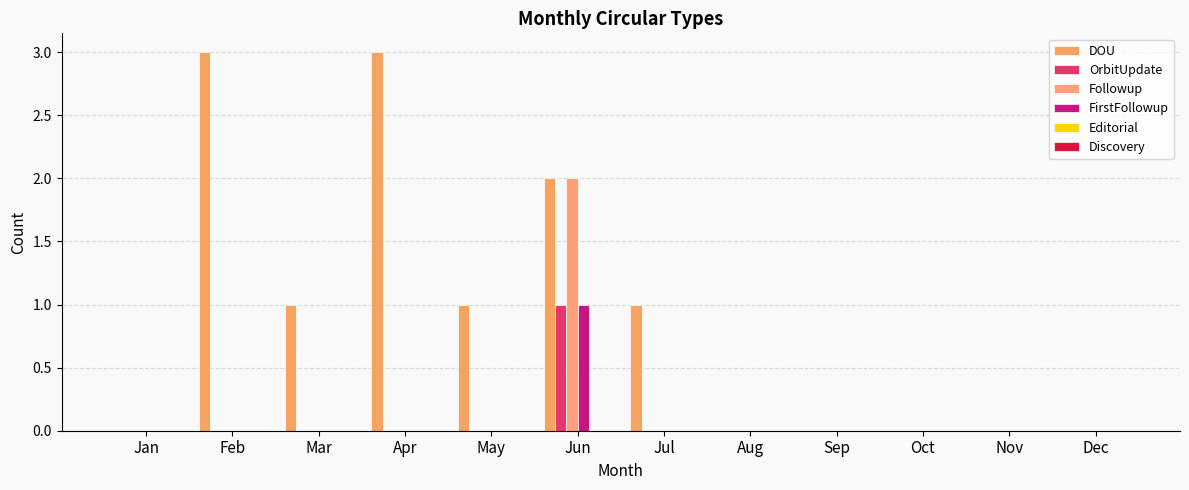

List the series in order of their peak value, highest first.

DOU, Followup, OrbitUpdate, FirstFollowup, Editorial, Discovery